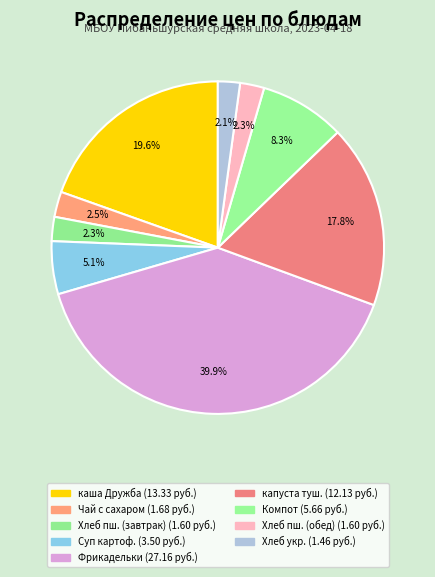

Which slice is the largest?

Фрикадельки из птицы